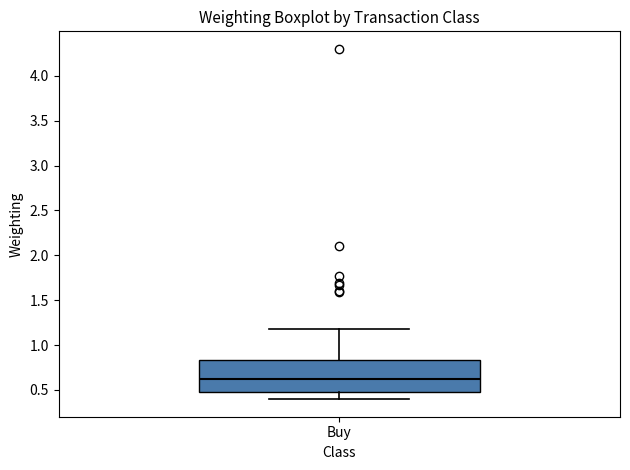

Where does the median line of the box for Buy sit on the y-axis? The values are not printed on the chart, so give them approximately, as read against the axis.

0.60